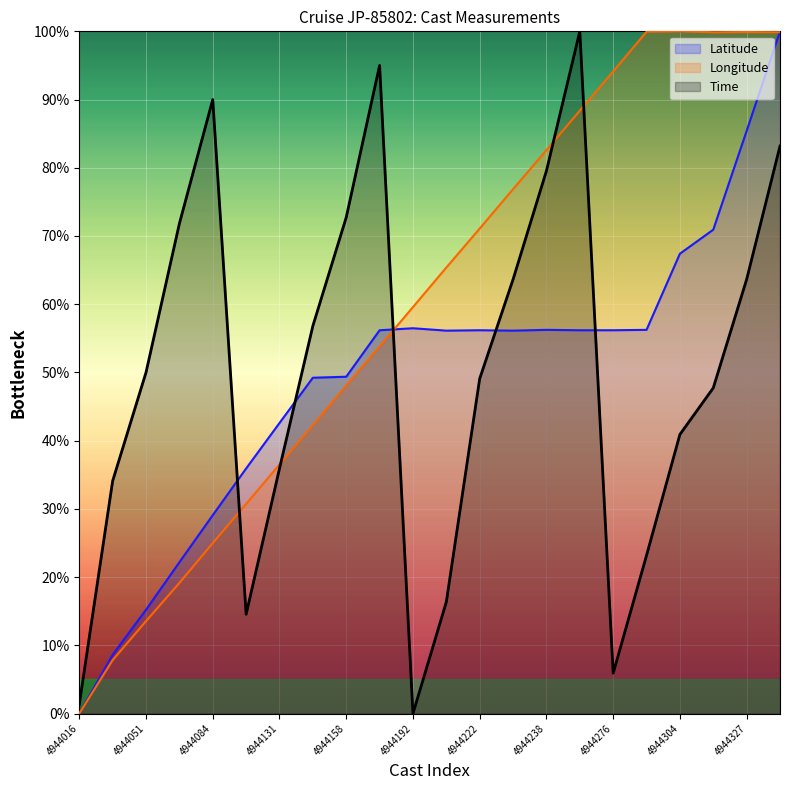

Where do Longitude and Time first cross each other?

4944084 and 4944115